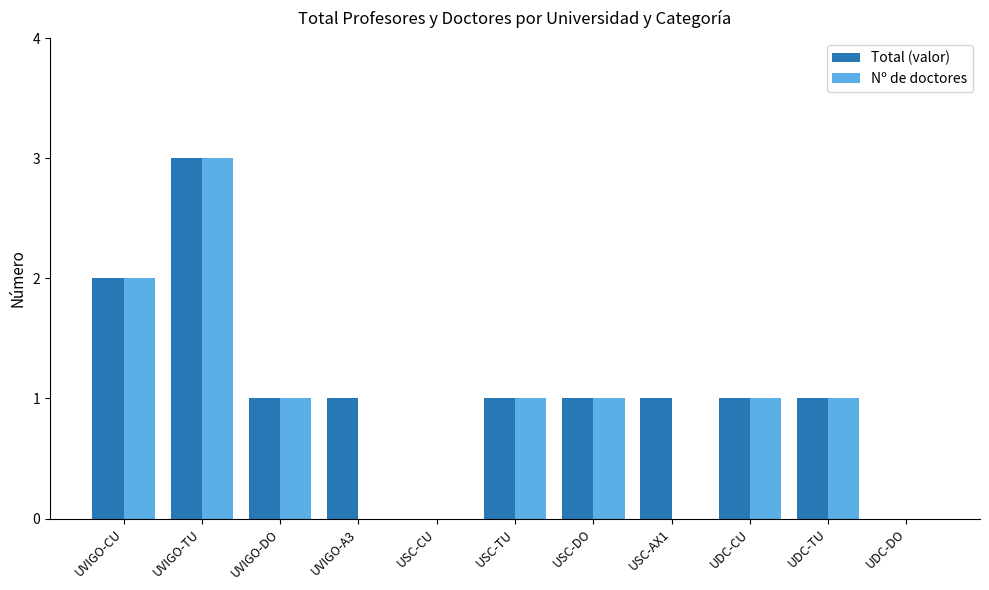

What are all the series names shown in the legend?

Total (valor), Nº de doctores